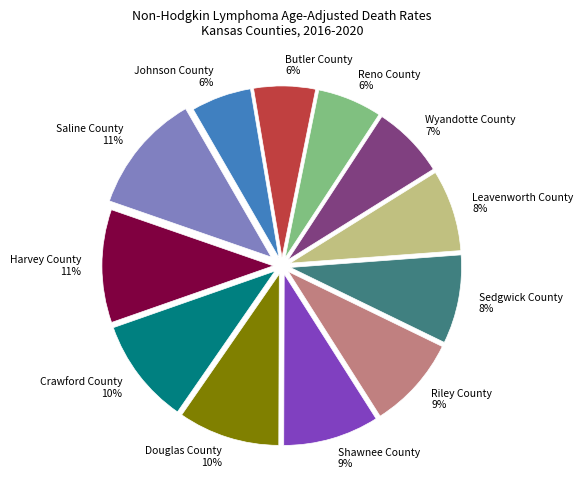

How many slices are in this pie chart?

12